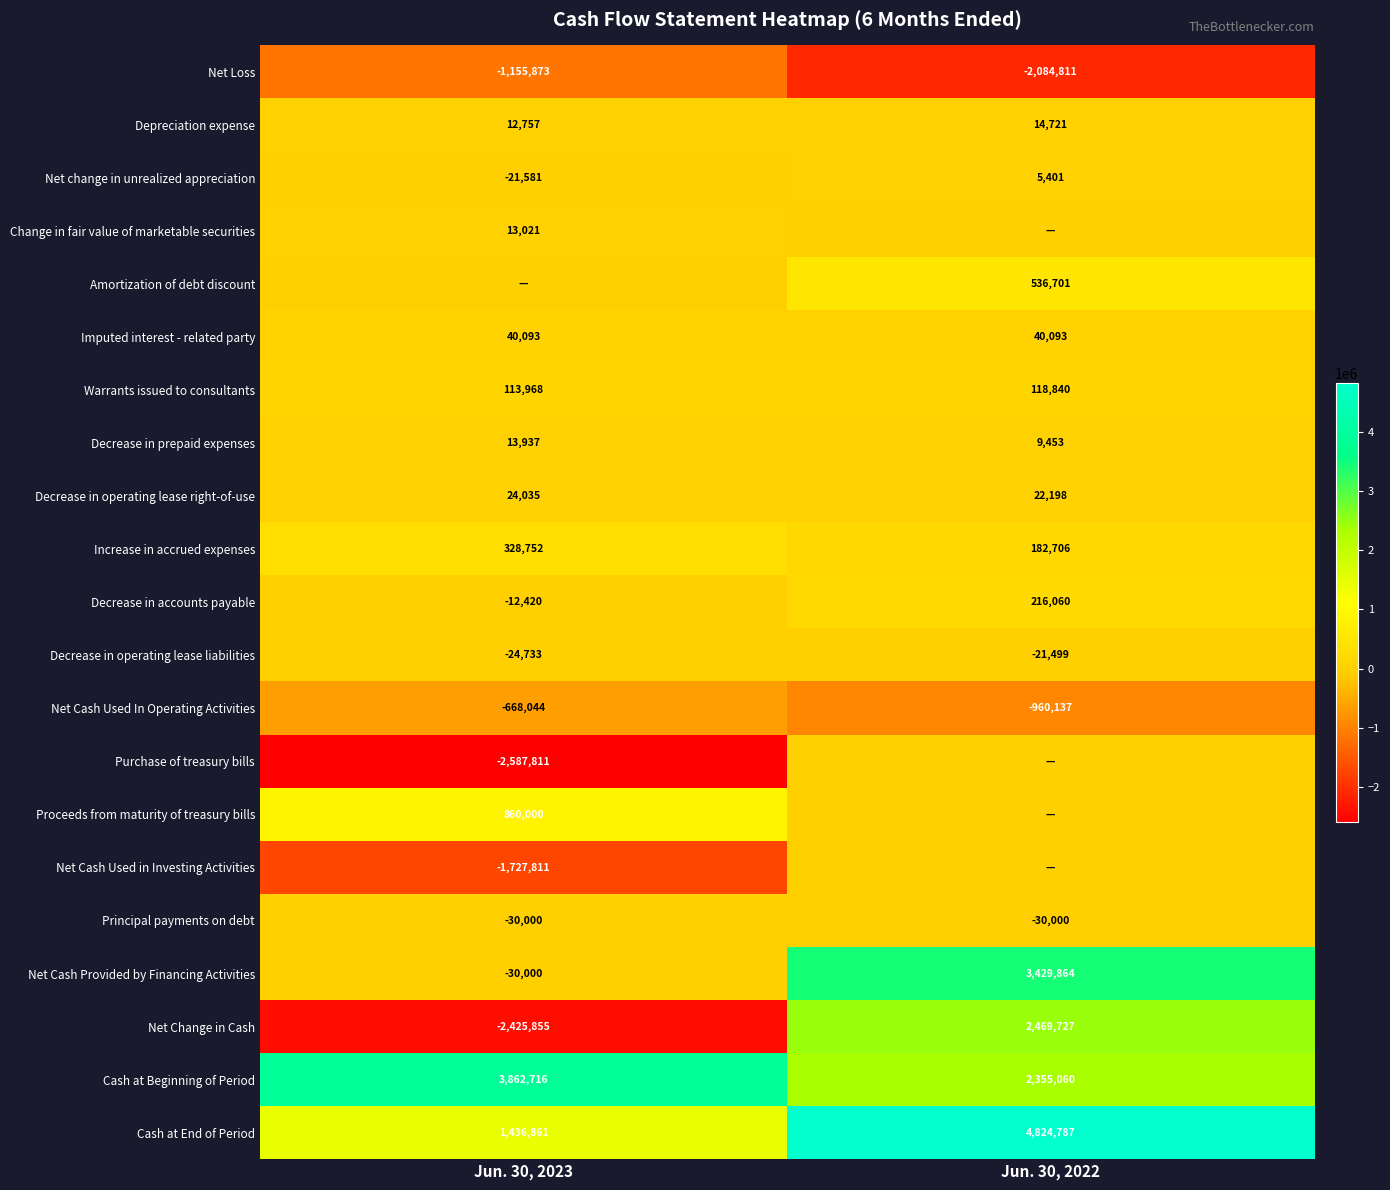

What is the total value across all series at Jun. 30, 2023?

-1977988